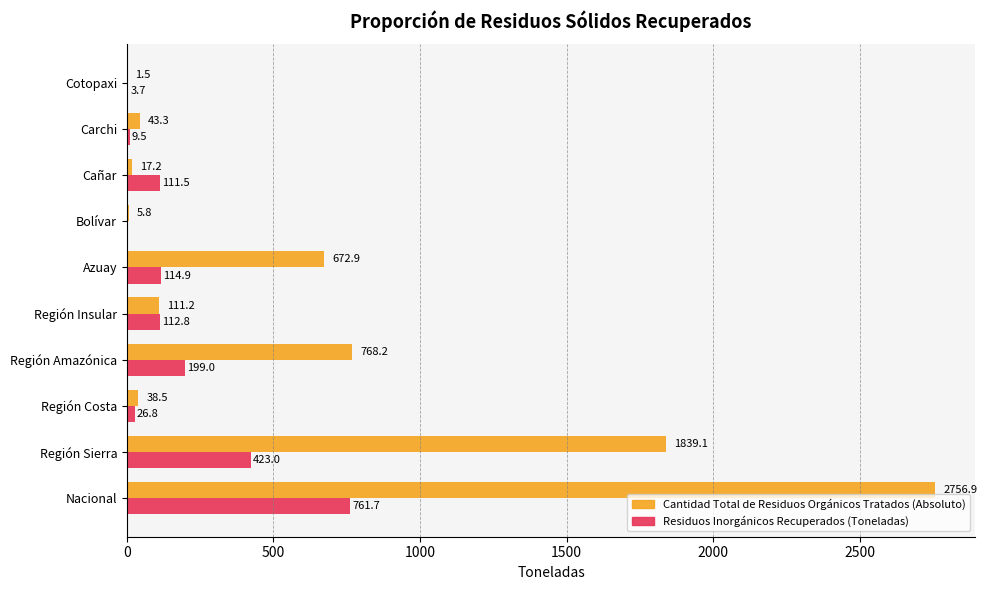

How many positive values does the Residuos Inorgánicos Recuperados (Toneladas) series have?

9